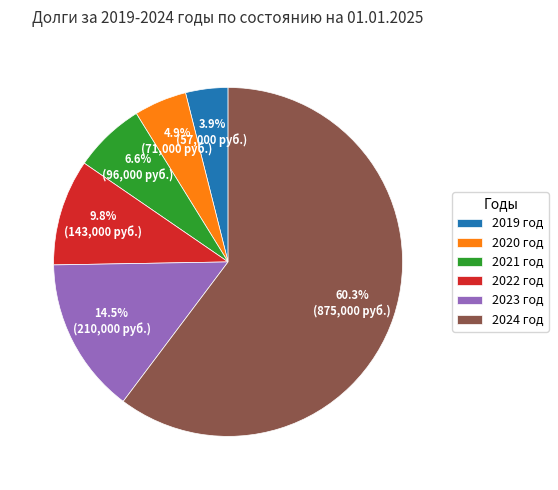

Which category has the biggest portion of the pie?

2024